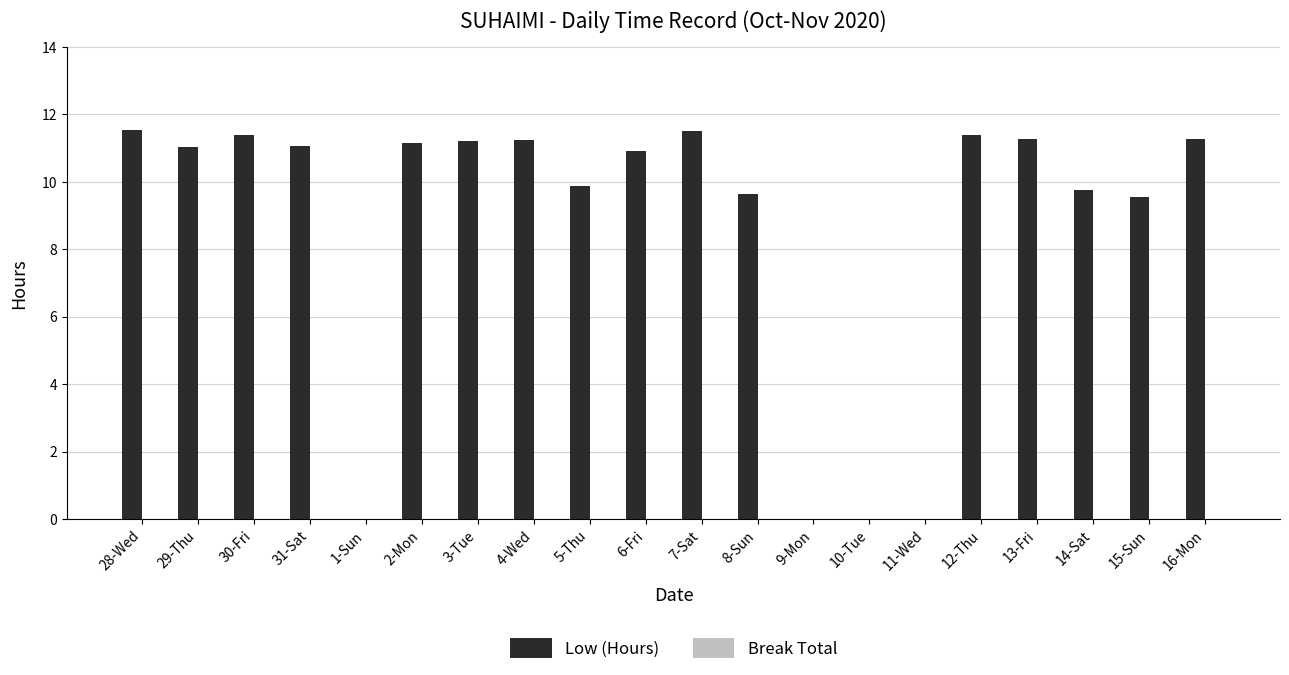

Are the bars horizontal?

No